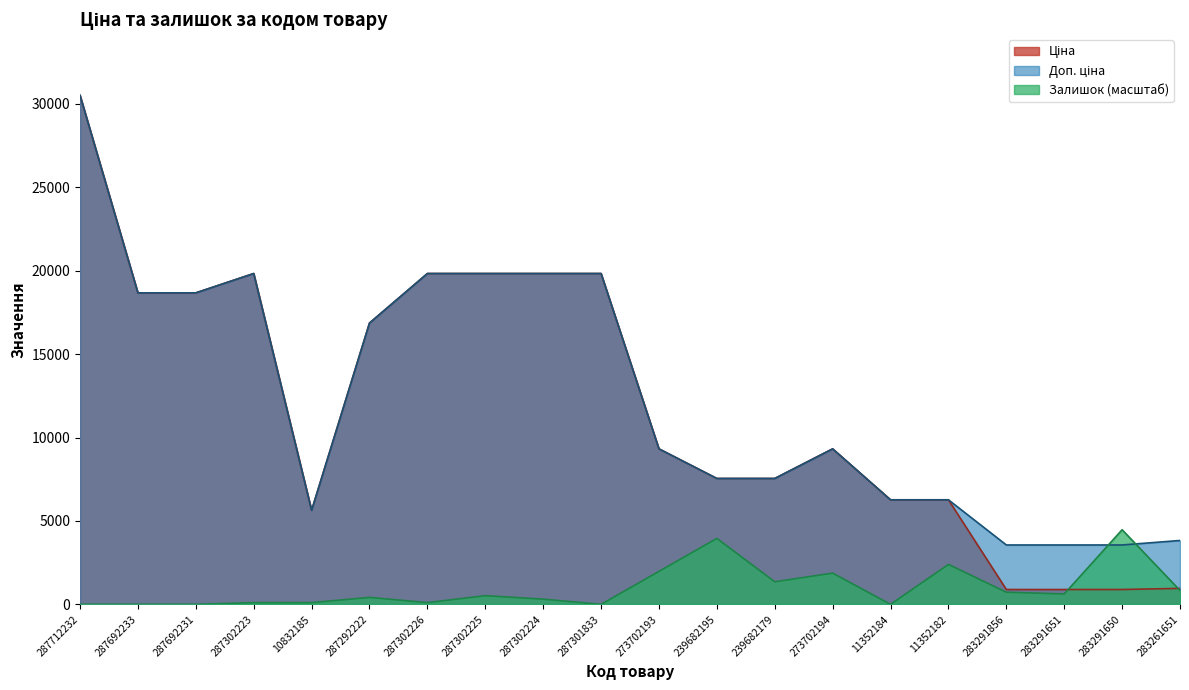

Which category has the highest value across all series?

287712232